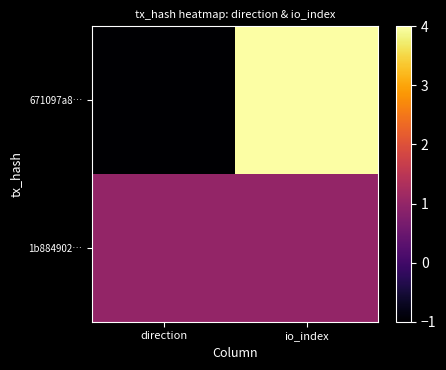

Reading left to right, extract all data points from this chart.

671097a8…: direction=-1	io_index=4
1b884902…: direction=1	io_index=1